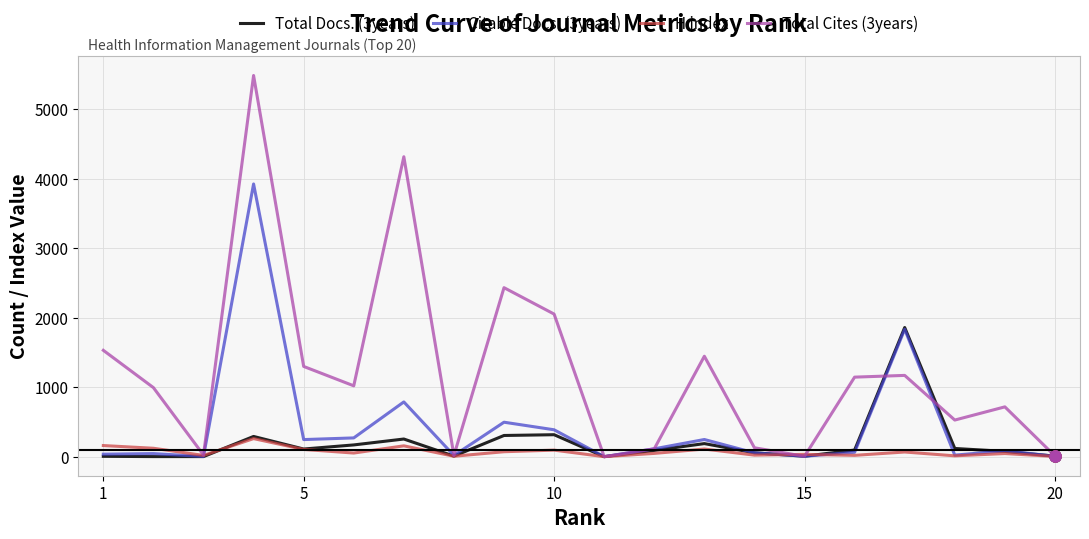

Which series has the largest total across all categories?

Total Cites (3years)